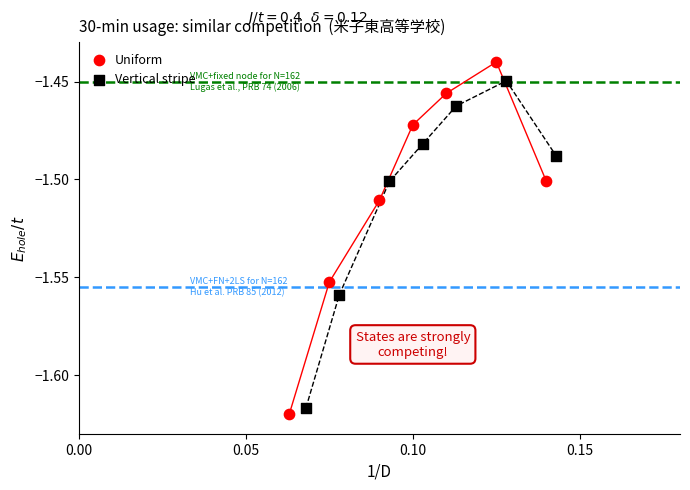

Which series reaches the maximum Y coordinate?

Uniform